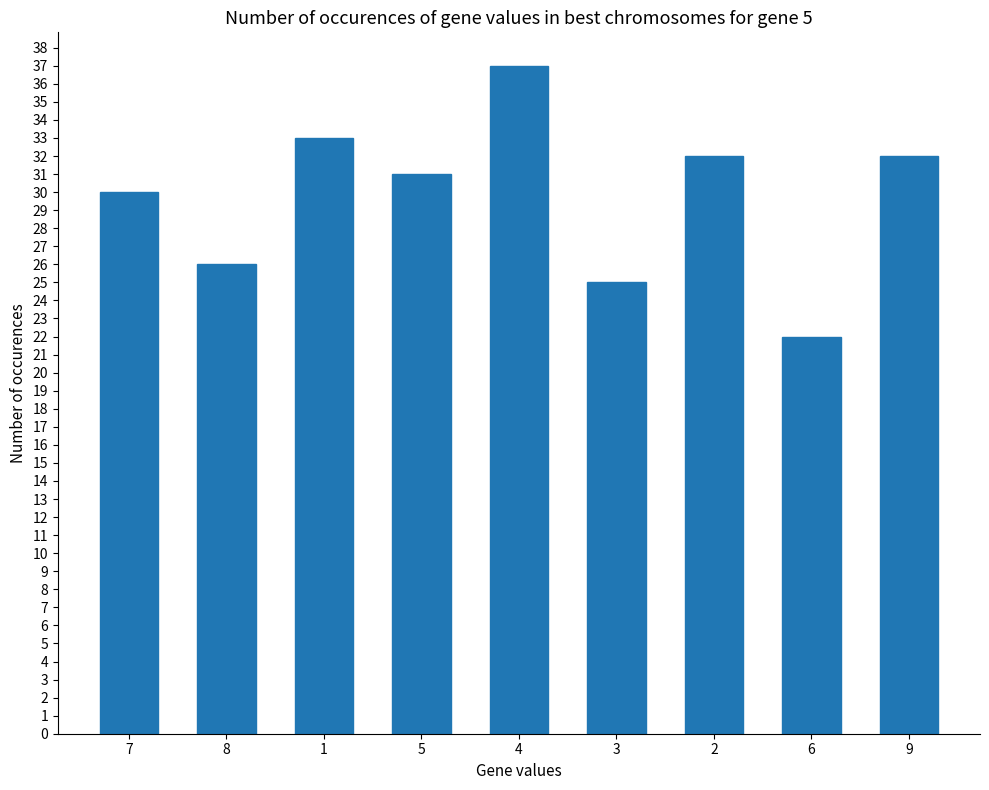

What is the change in value from 8 to 4?

+11